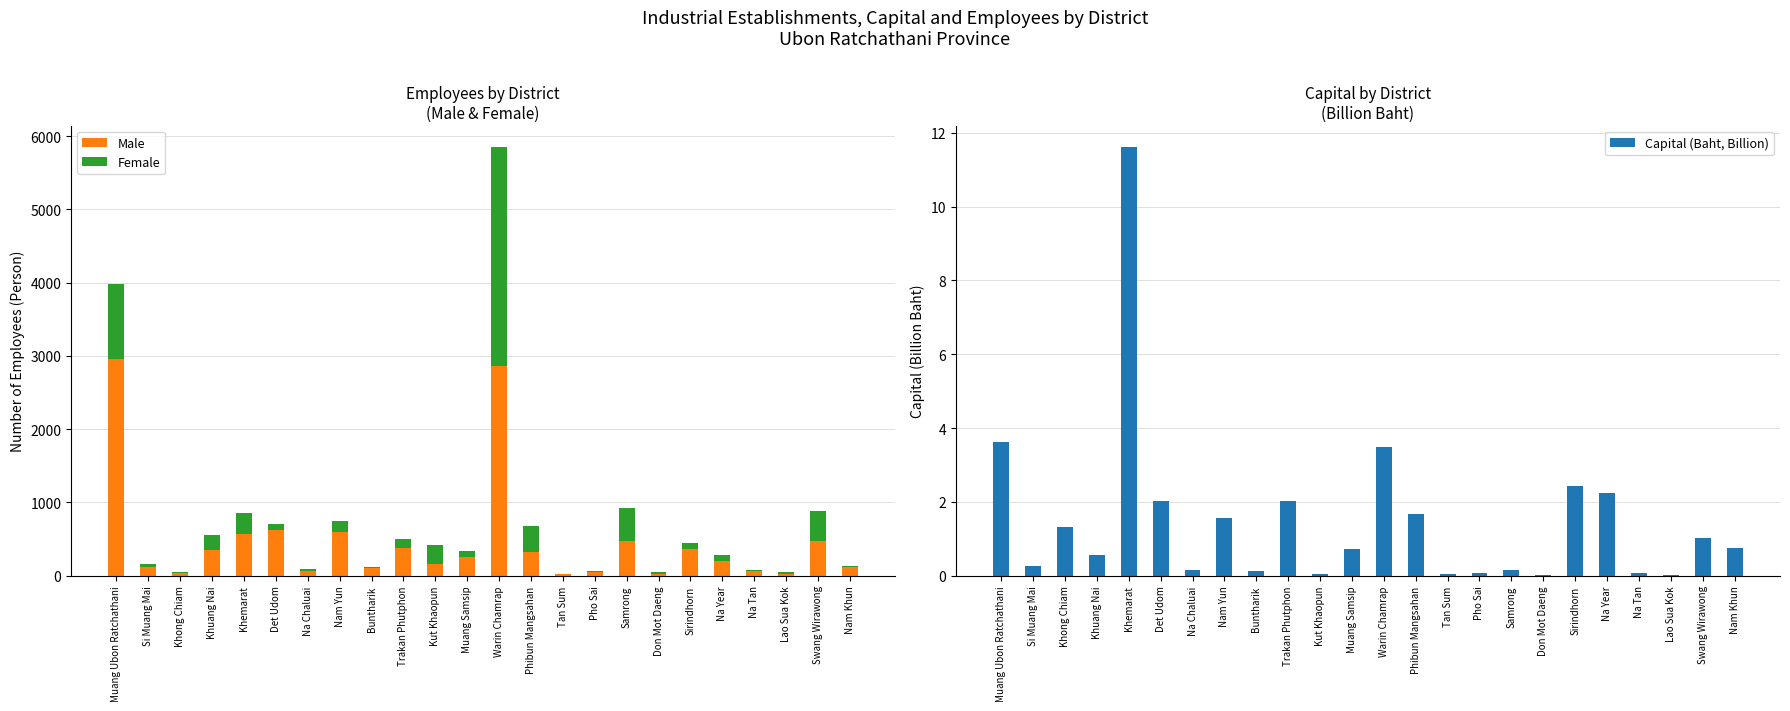

What is the average value of the Female series?

282.2